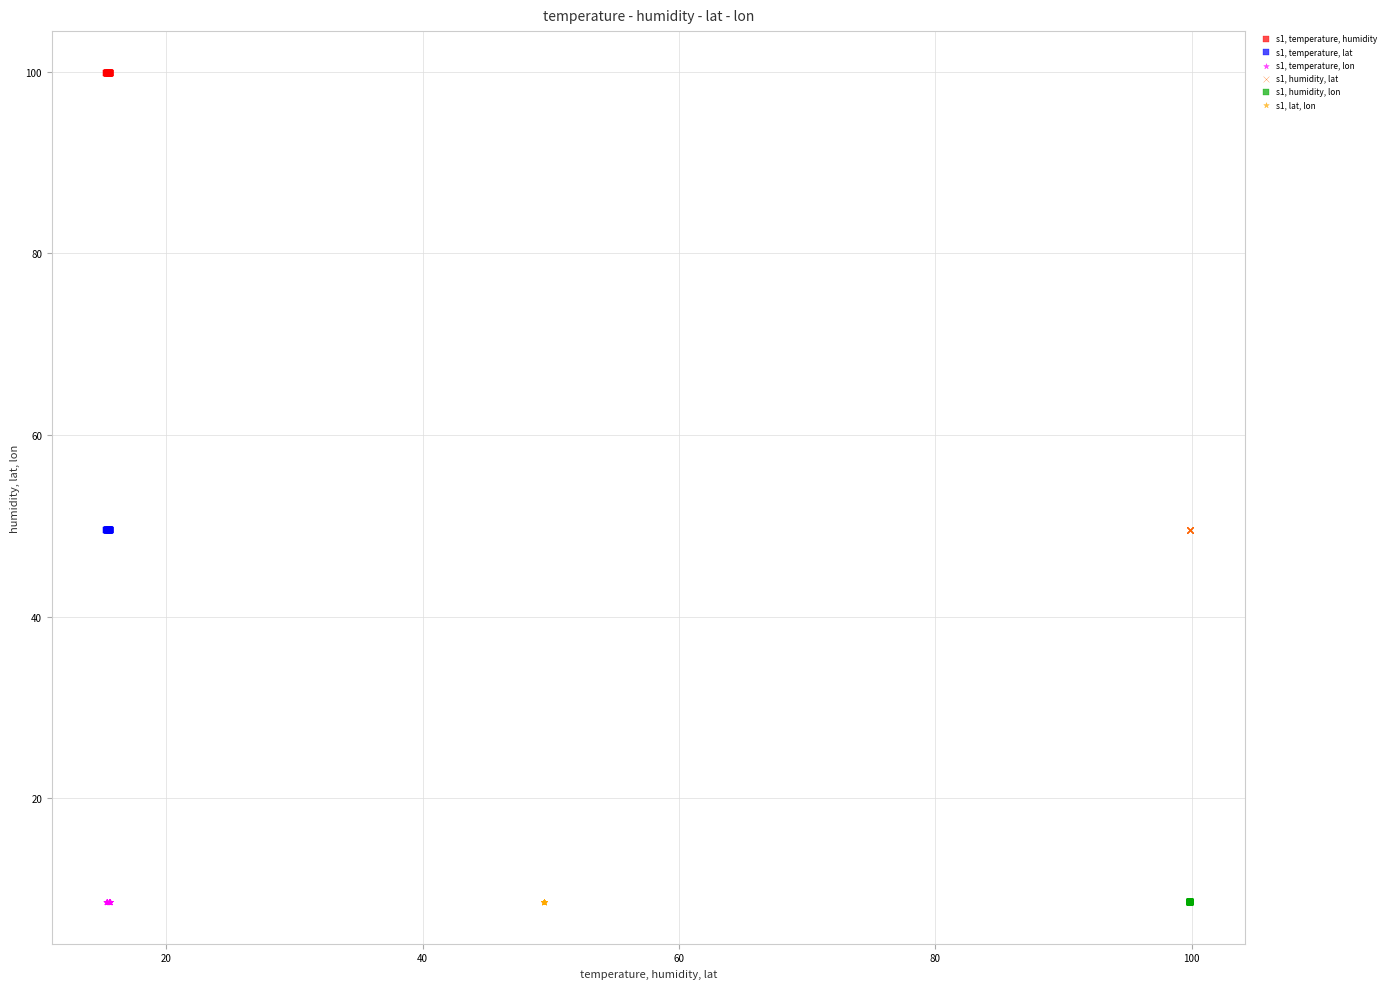

Which series contains the highest Y value?

s1, temperature, humidity